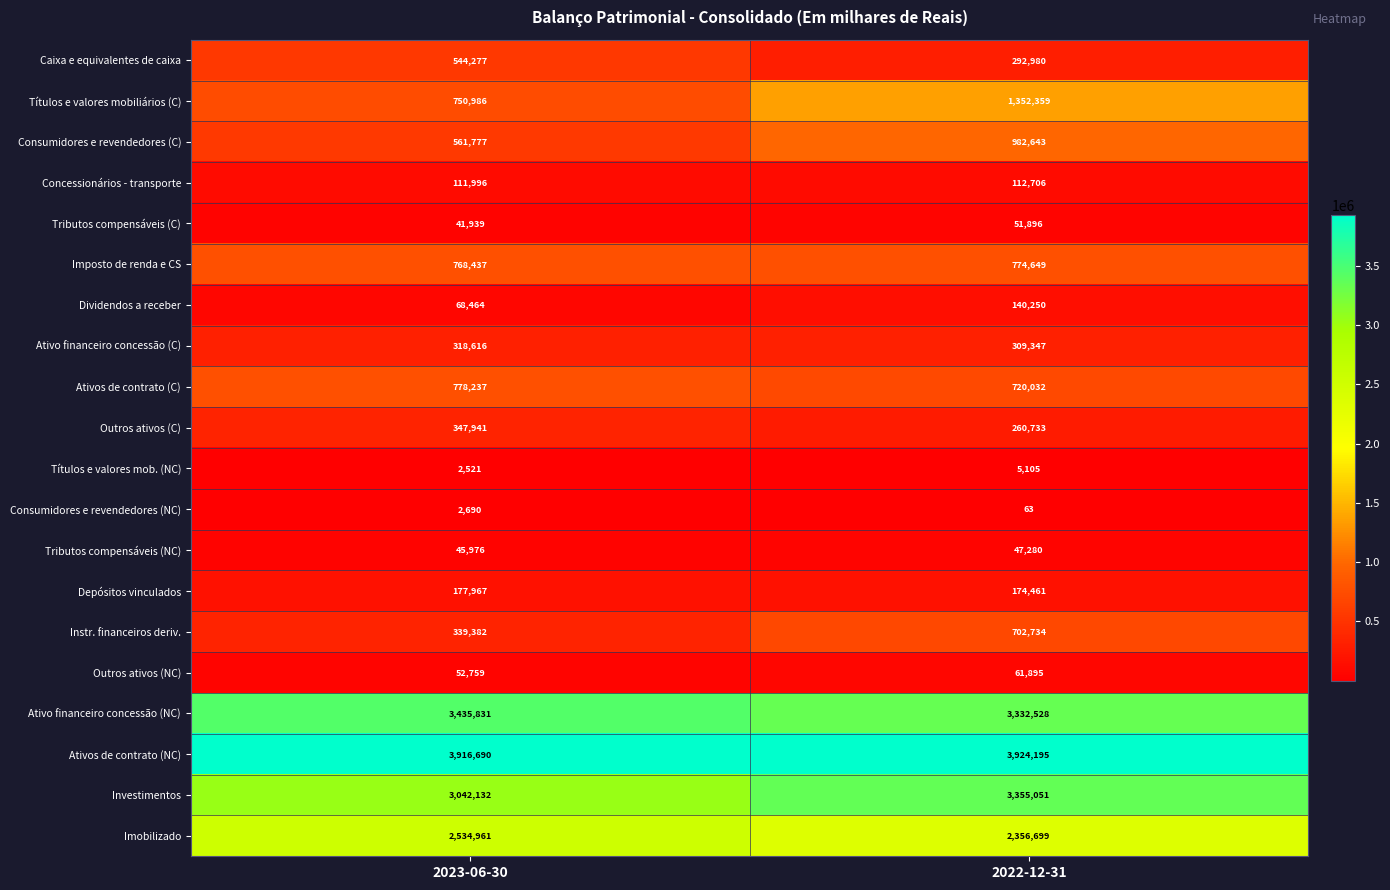

What is the sum of the Dividendos a receber values at 2023-06-30 and 2022-12-31?

208714